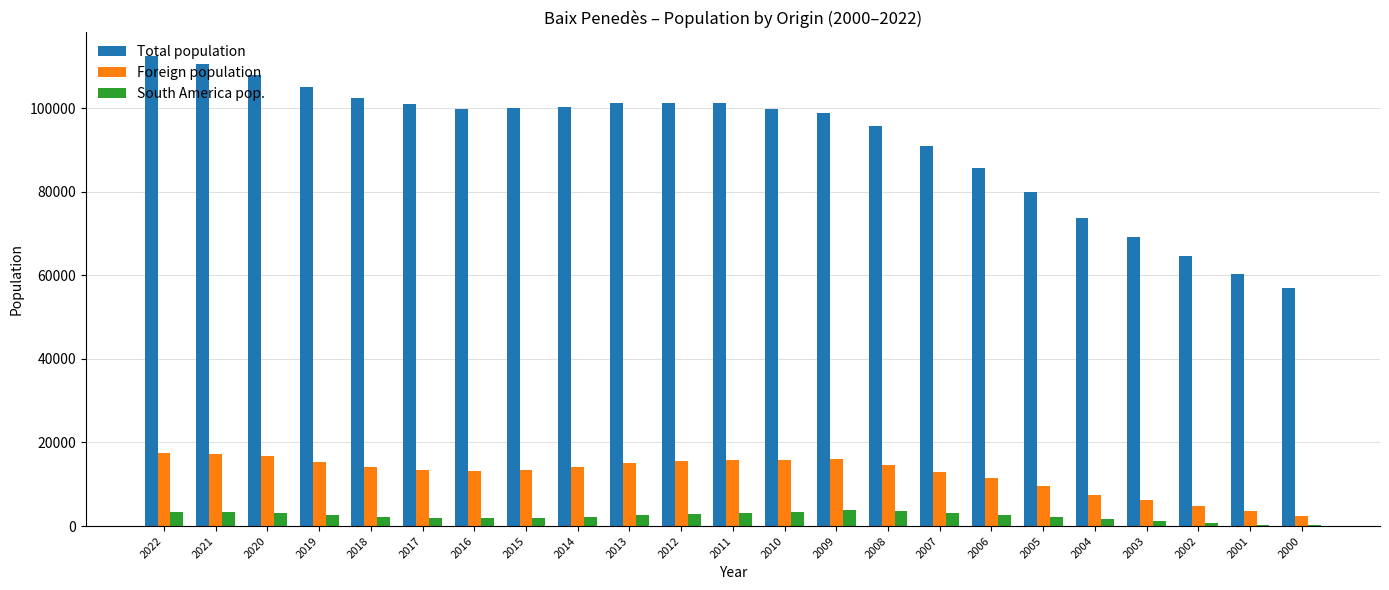

Is the value of South America pop. at 2013 greater than the value of Foreign population at 2011?

No